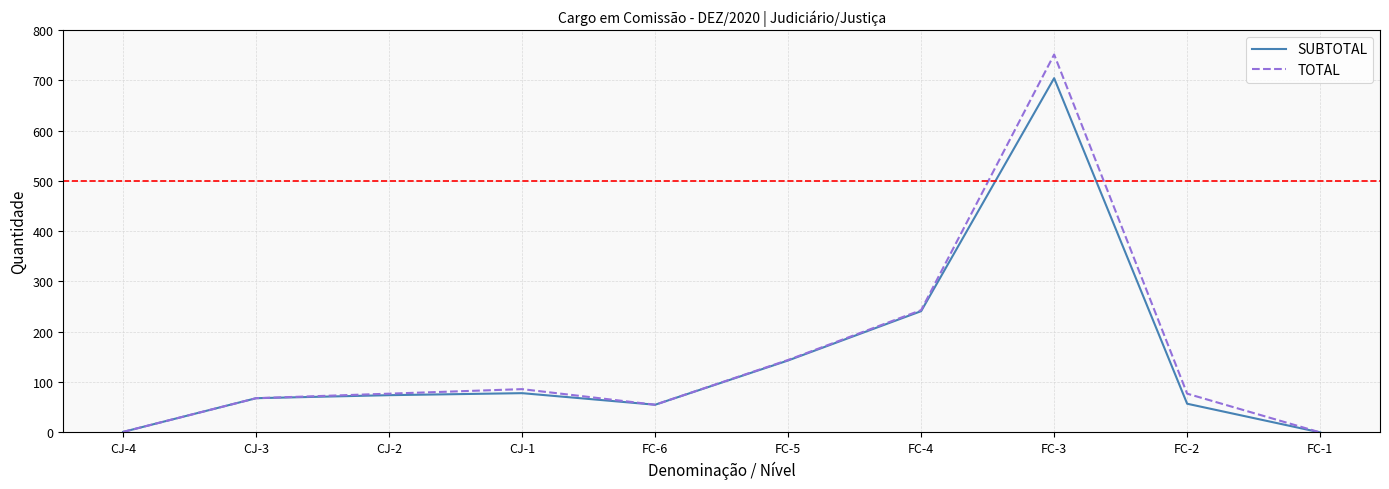

The value of TOTAL at FC-3 is 751. True or false?

True